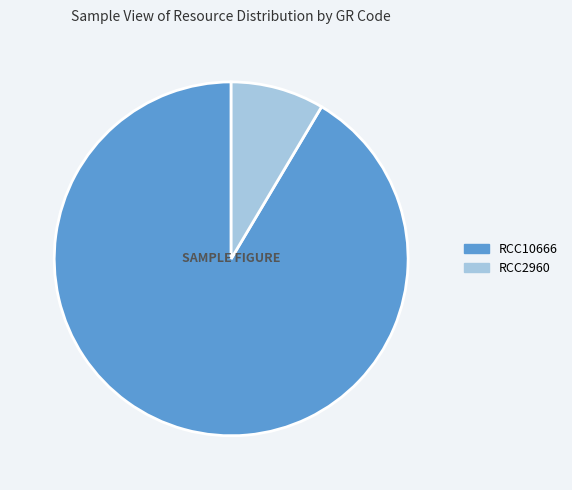

What is the smallest slice in the pie chart?

RCC2960